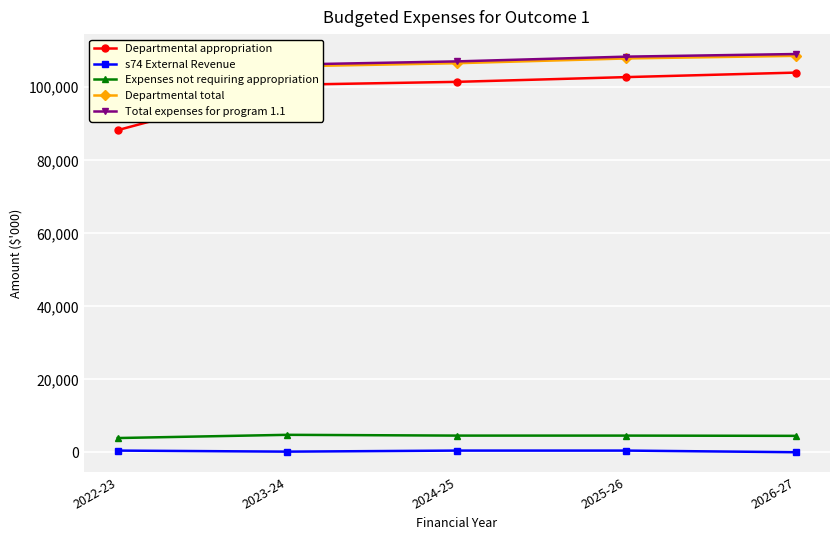

List the series in order of their peak value, lowest first.

s74 External Revenue, Expenses not requiring appropriation, Departmental appropriation, Departmental total, Total expenses for program 1.1